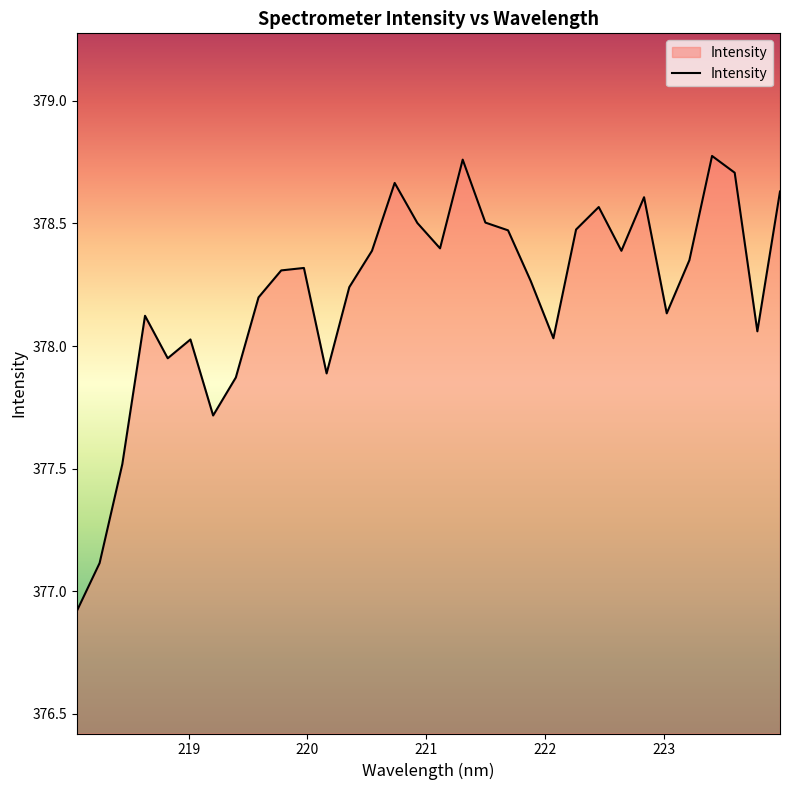

What is the smallest value displayed?

376.9